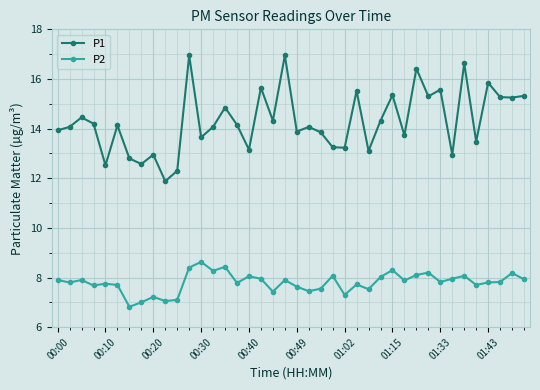

True or false: P2 has more than 2 points higher than both neighbors.

True